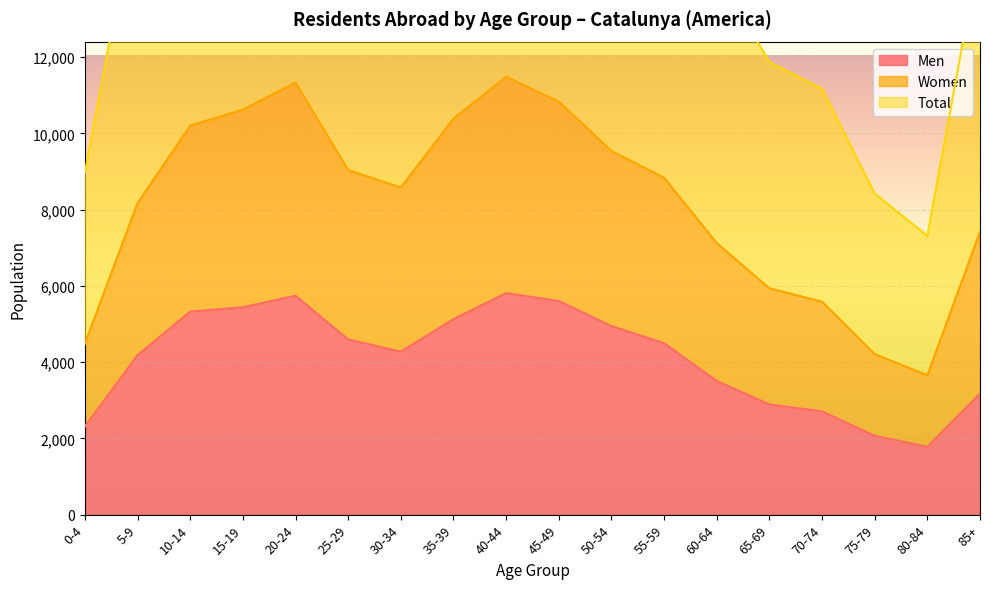

Which series has the largest range (max minus min)?

Total